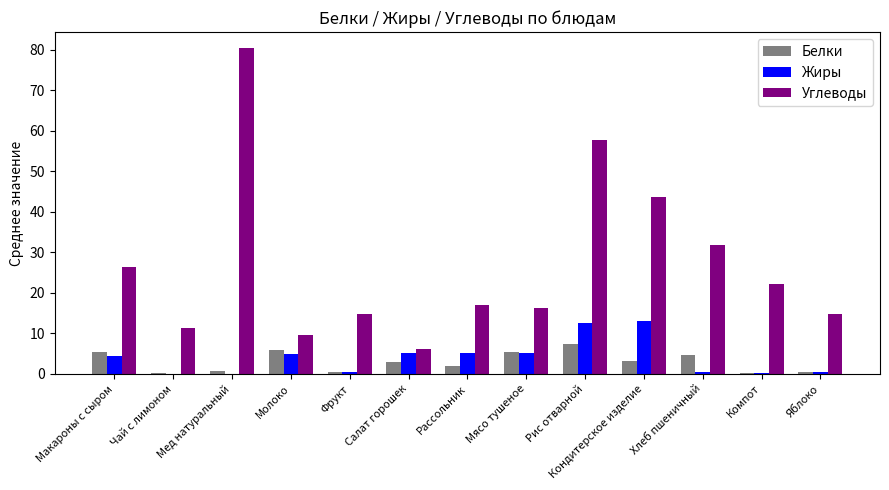

Between Фрукт and Компот, which series saw the biggest shift?

Углеводы